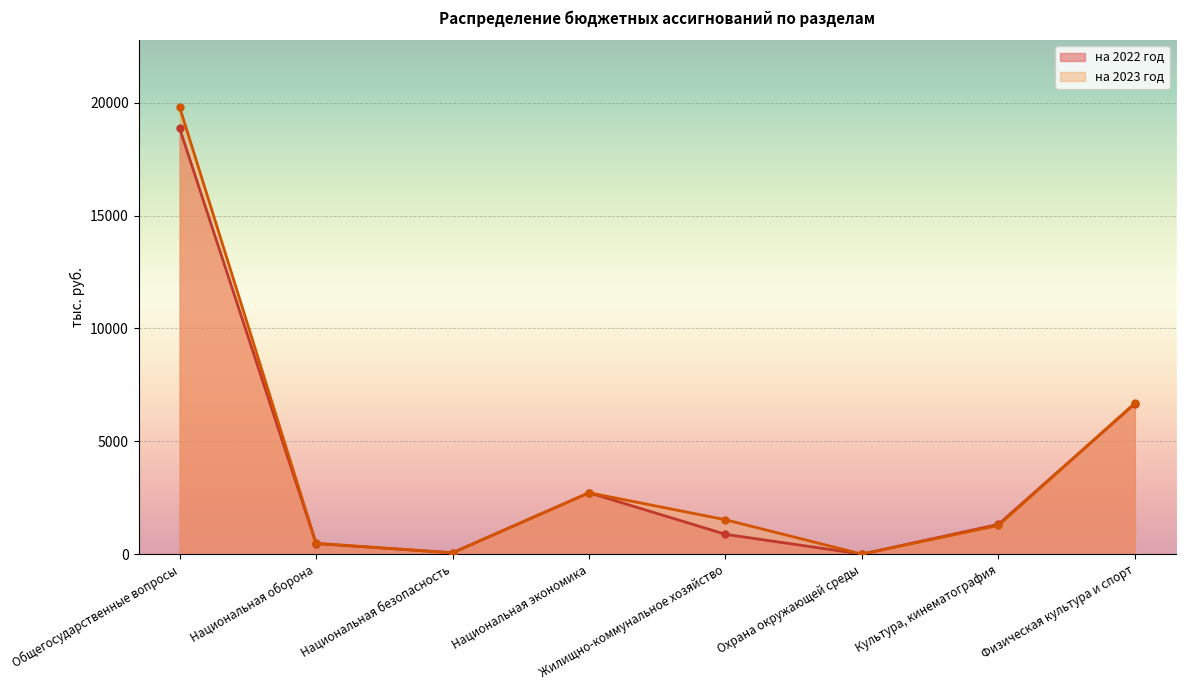

Which category has the highest value in the на 2022 год series?

Общегосударственные вопросы